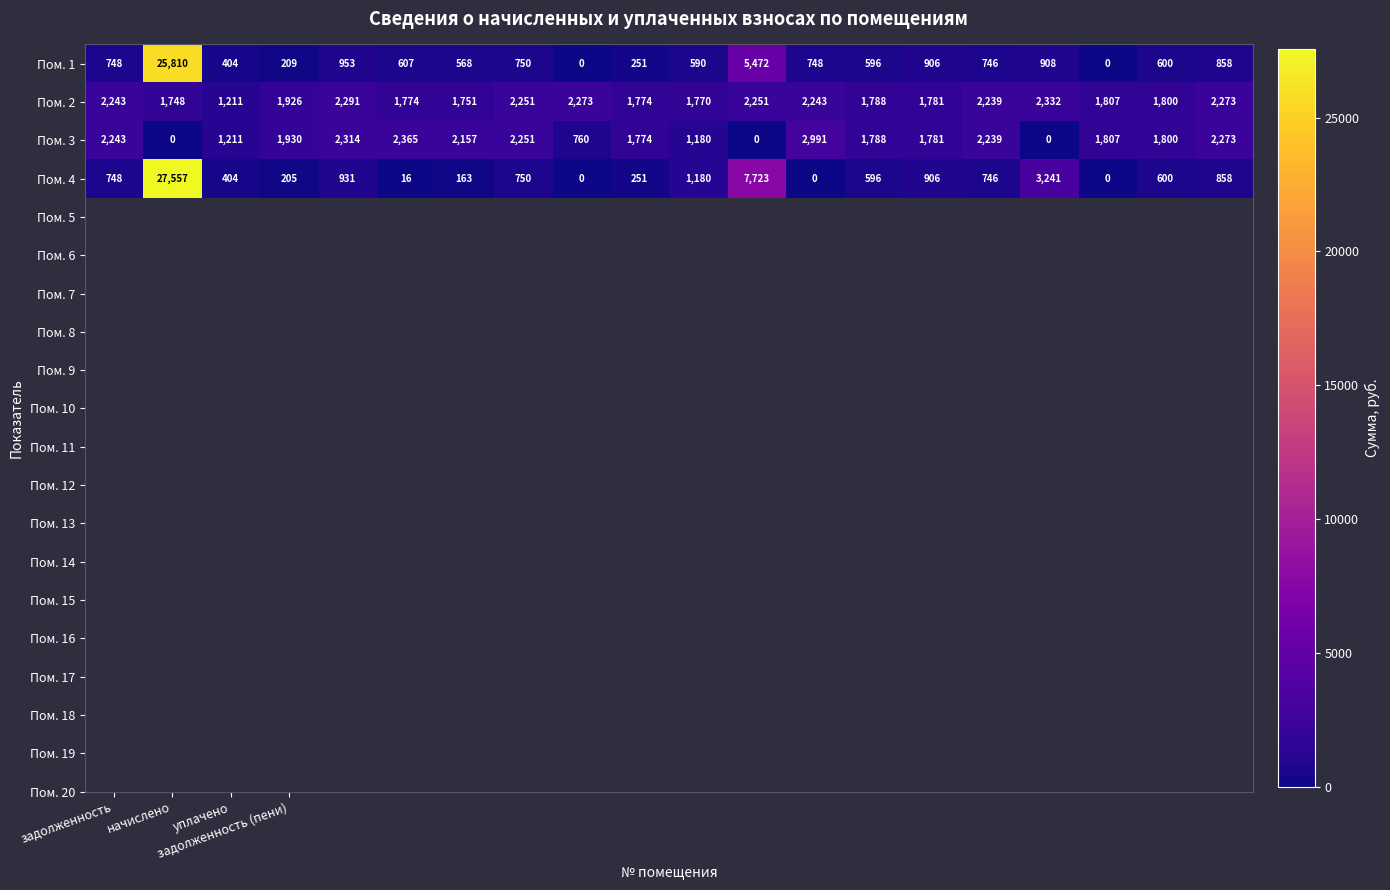

Rank the series by their average value, from highest to lowest.

Пом. 4, Пом. 1, Пом. 2, Пом. 3